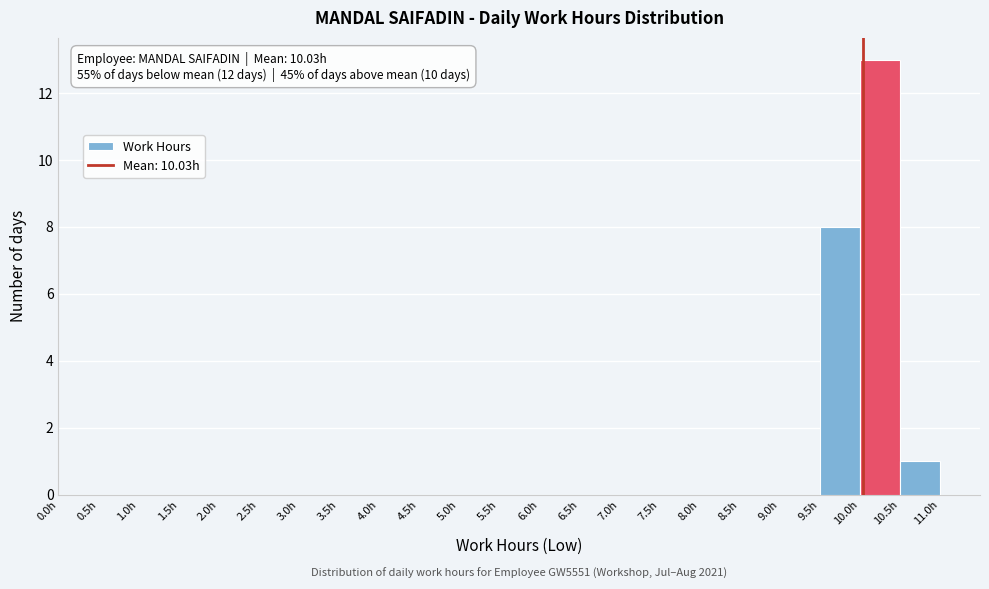

Which range on the x-axis has the tallest bar?

10.0 to 10.5